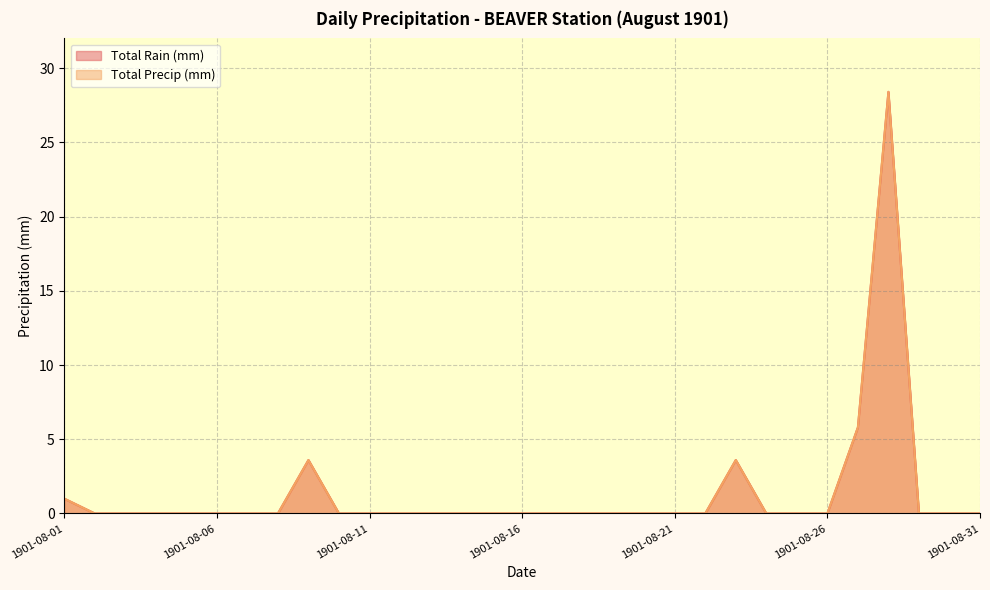

How many lines are shown in the chart?

2